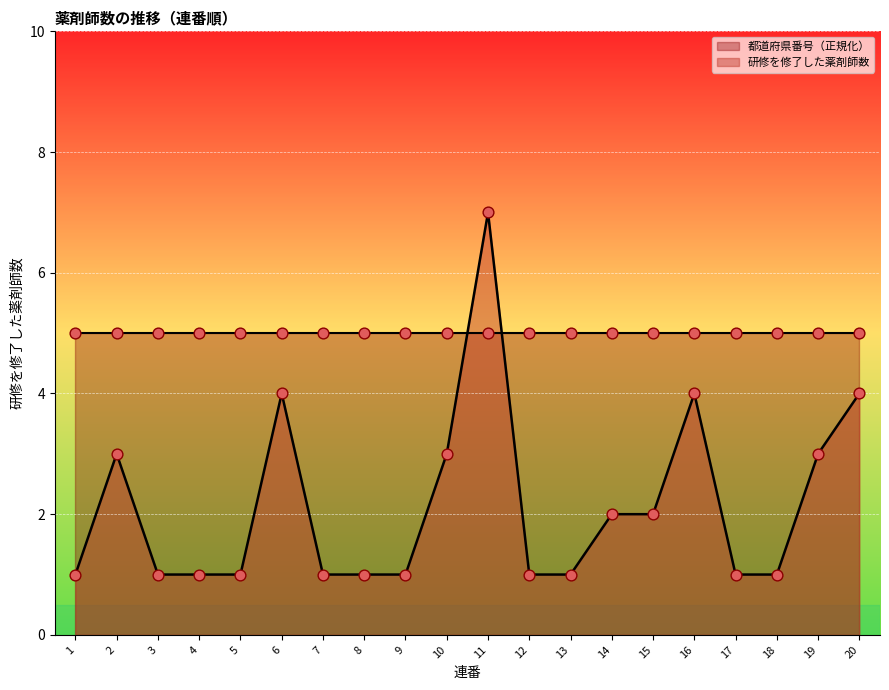

What is the change in value from 9 to 11?

+6